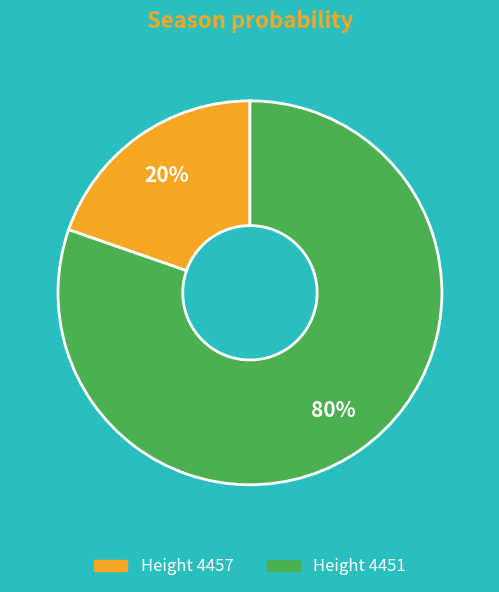

Is there any slice that represents more than half of the pie?

Yes